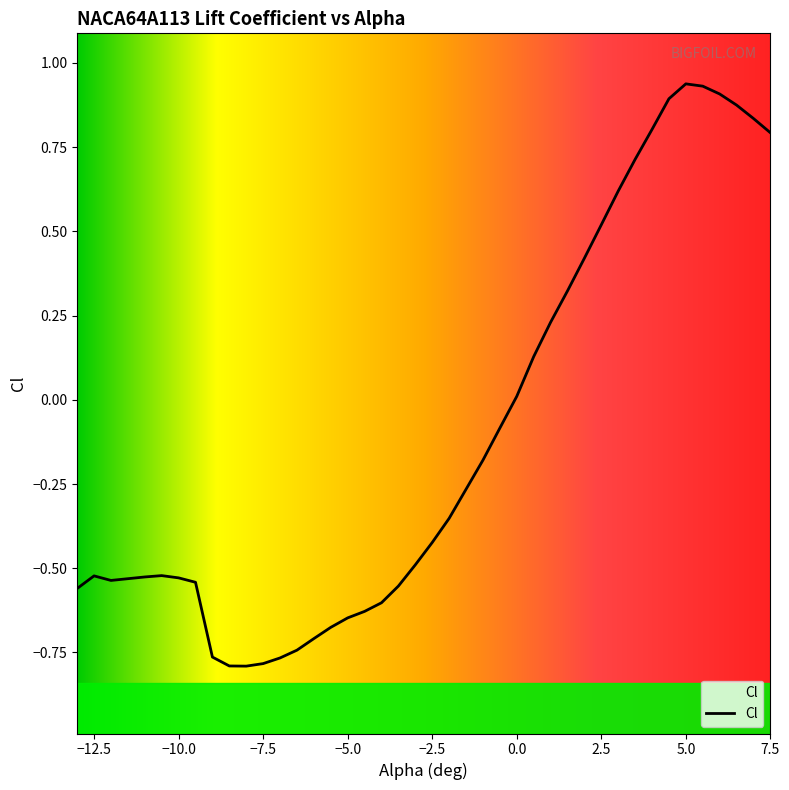

What position from the left is -11?

4